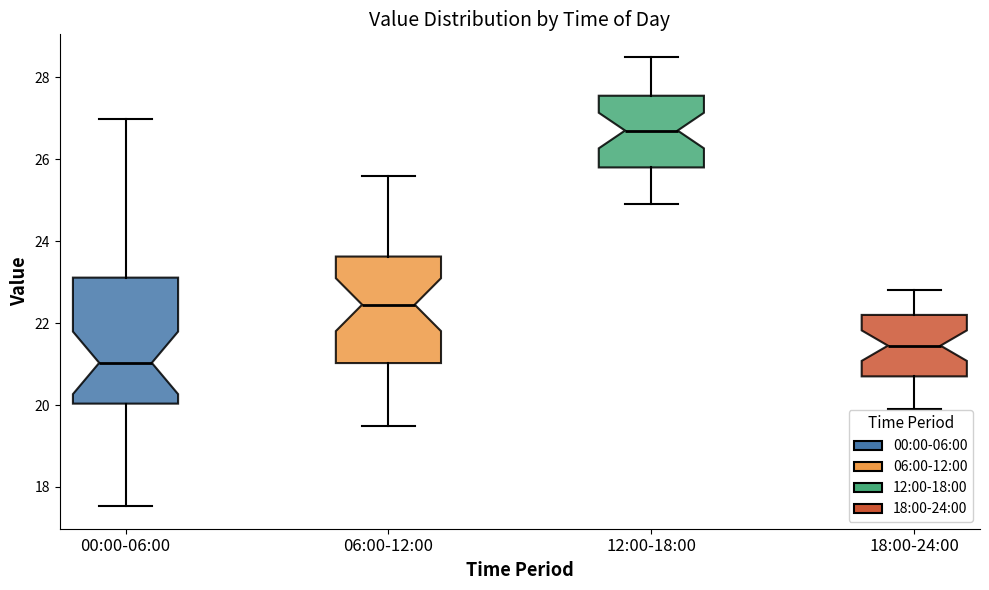

Reading left to right, transcribe this box plot: for each box, give where its median line is, the range the box spans, and where its two whiskers end, as read against the y-axis. The values are not printed on the chart, so give them approximately, as read against the axis.

00:00-06:00: median 21.0, box 20.0 to 23.2, whiskers 17.6 to 27.0
06:00-12:00: median 22.4, box 21.0 to 23.6, whiskers 19.6 to 25.6
12:00-18:00: median 26.8, box 25.8 to 27.6, whiskers 25.0 to 28.6
18:00-24:00: median 21.4, box 20.8 to 22.2, whiskers 20.0 to 22.8